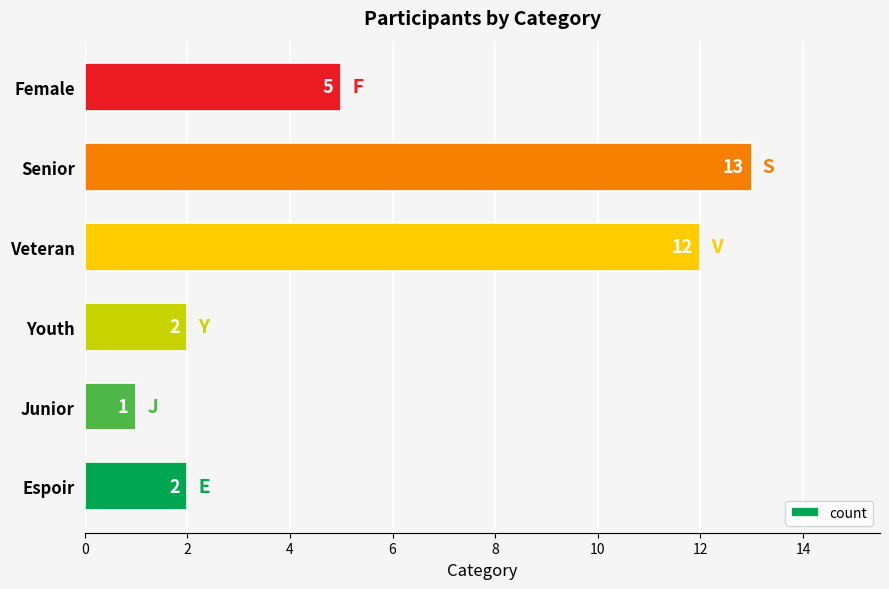

The value at Veteran is 12. True or false?

True